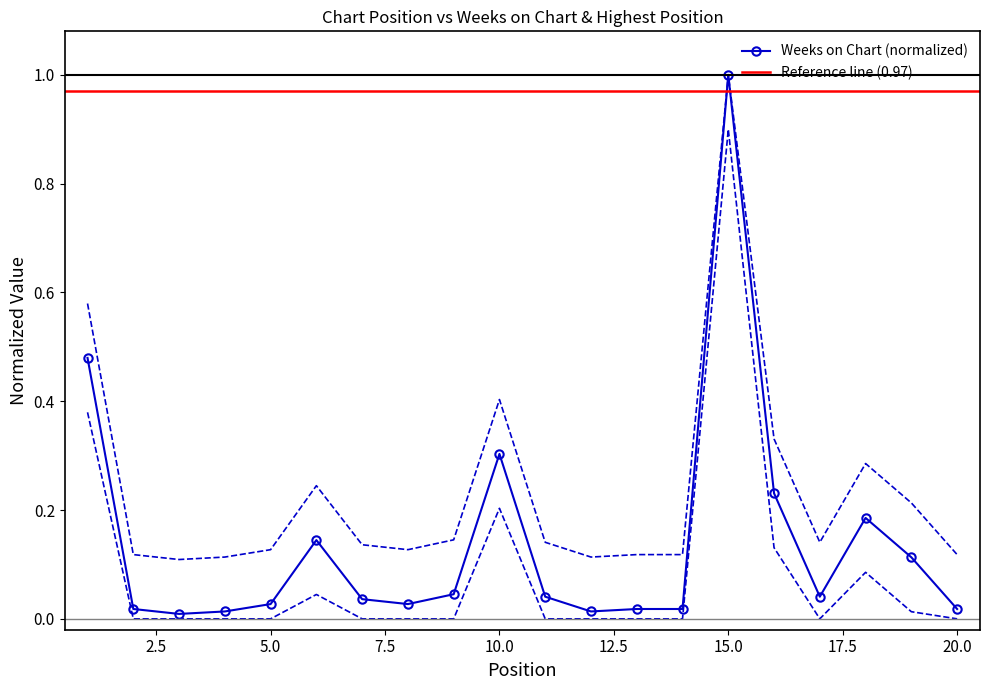

True or false: the data shows 0.1 at 10.

False